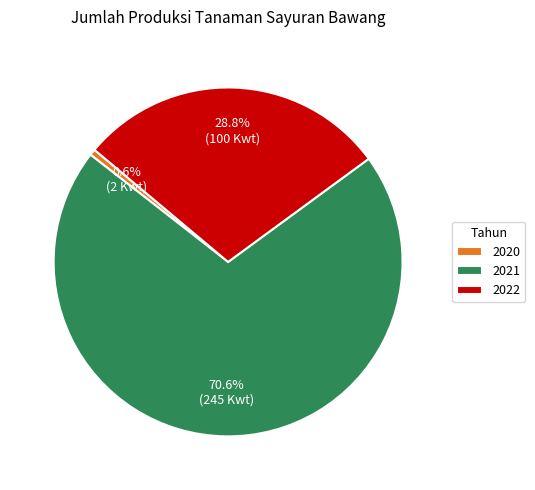

How much of the chart is everything except 2020?

99.4%